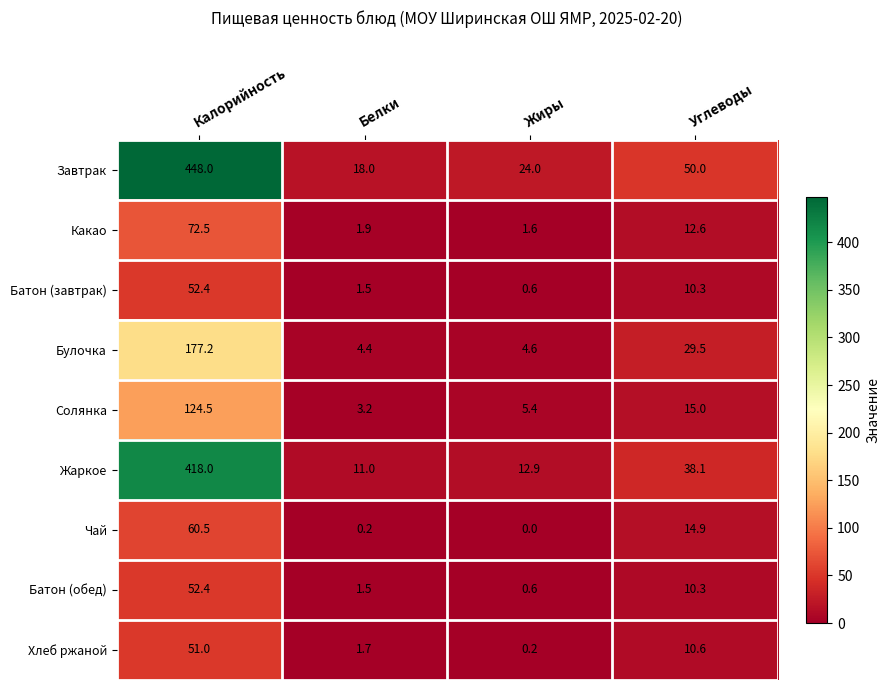

At which label is Хлеб ржаной closest to 25?

Углеводы